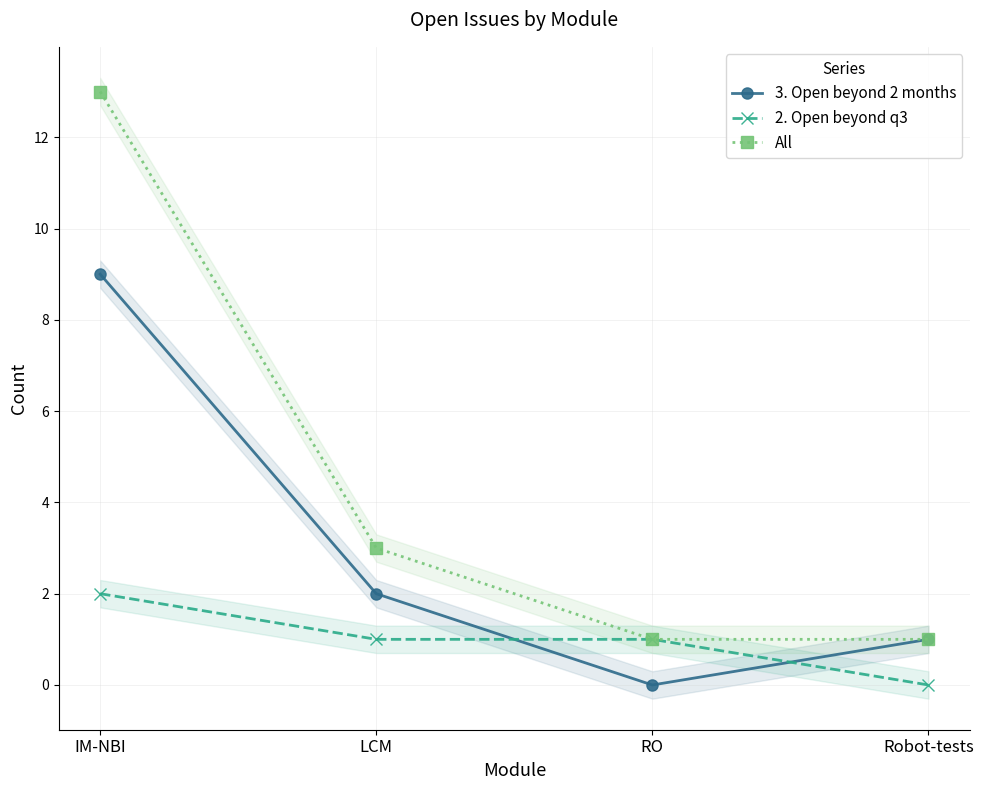

Rank the series by their maximum value, from lowest to highest.

2. Open beyond q3, 3. Open beyond 2 months, All